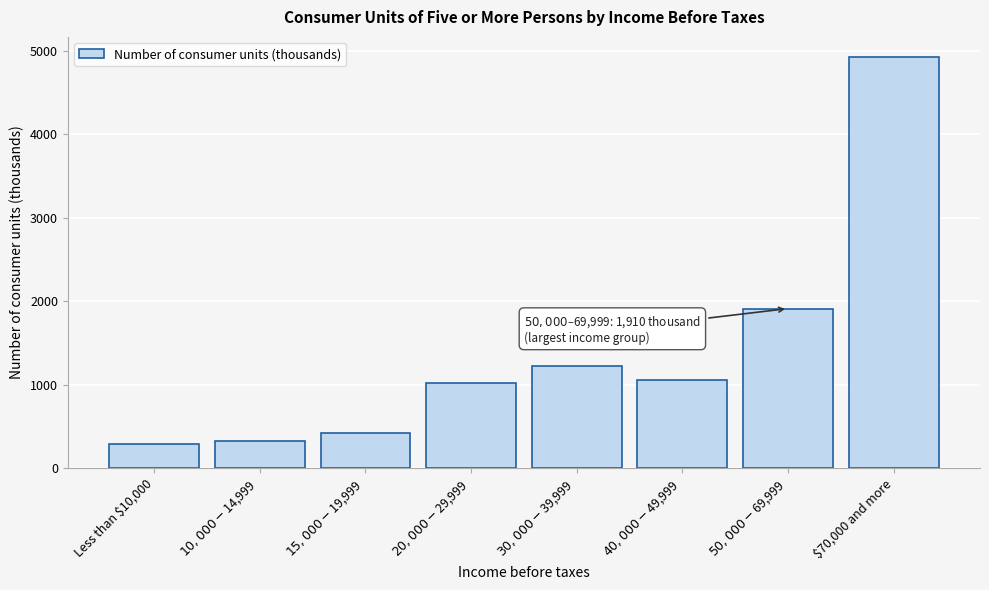

Reading left to right, transcribe all the data shown in this chart.

292	322	414	1015	1226	1059	1910	4919